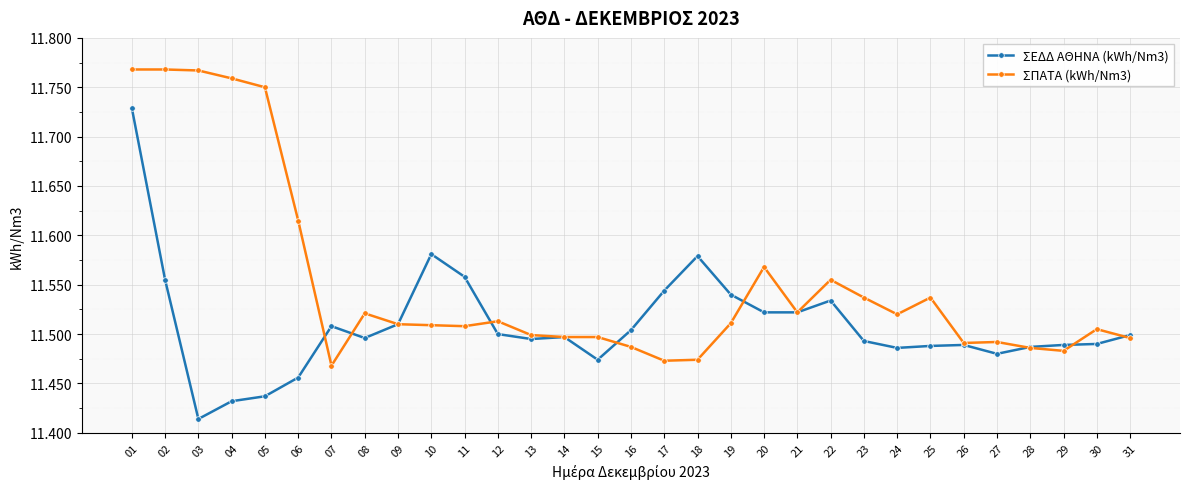

Which series changed the most between 15 and 25?

ΣΠΑΤΑ (kWh/Nm3)